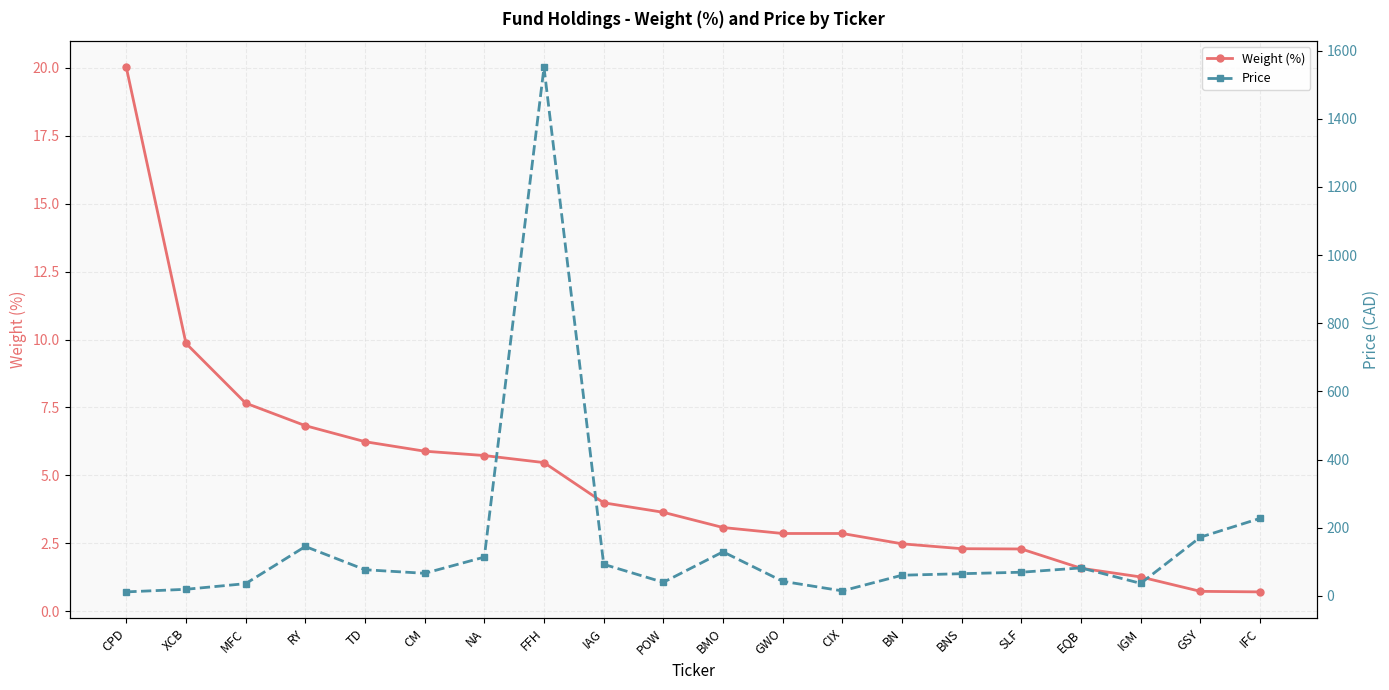

Where is the first local minimum for Price?

CM